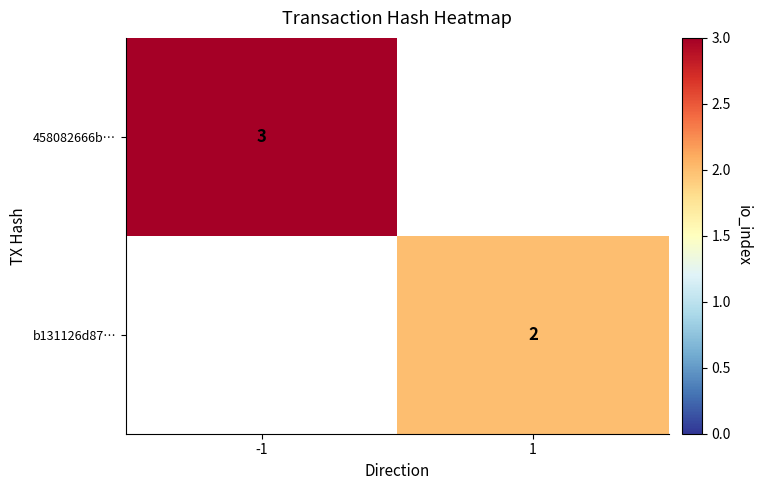

The b131126d87… series shows 2 at 1. True or false?

True